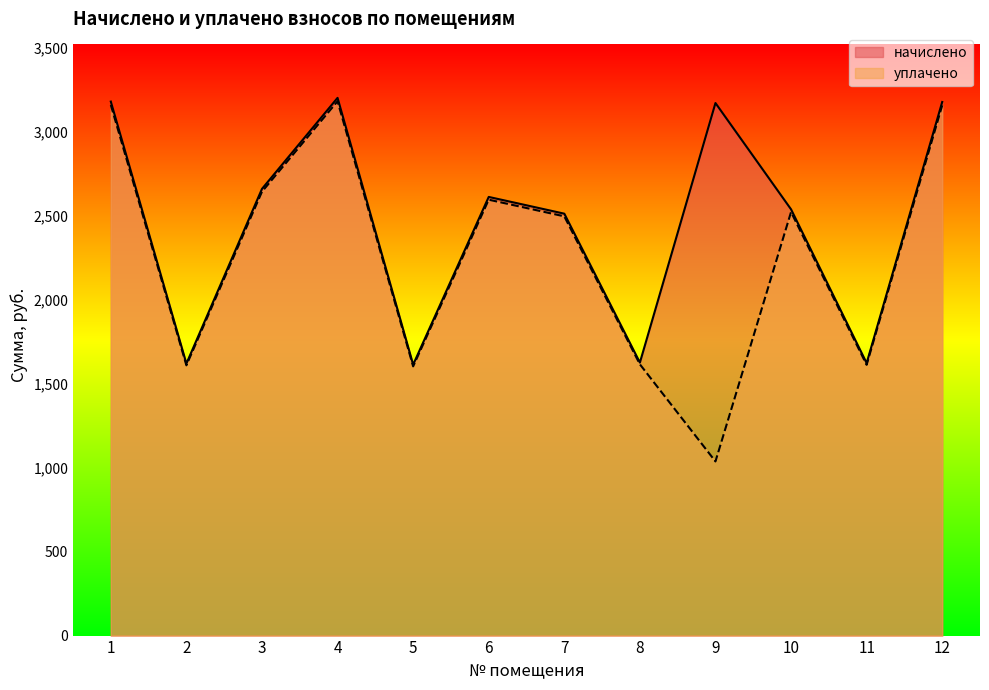

What is the average value of the начислено series?

2460.5